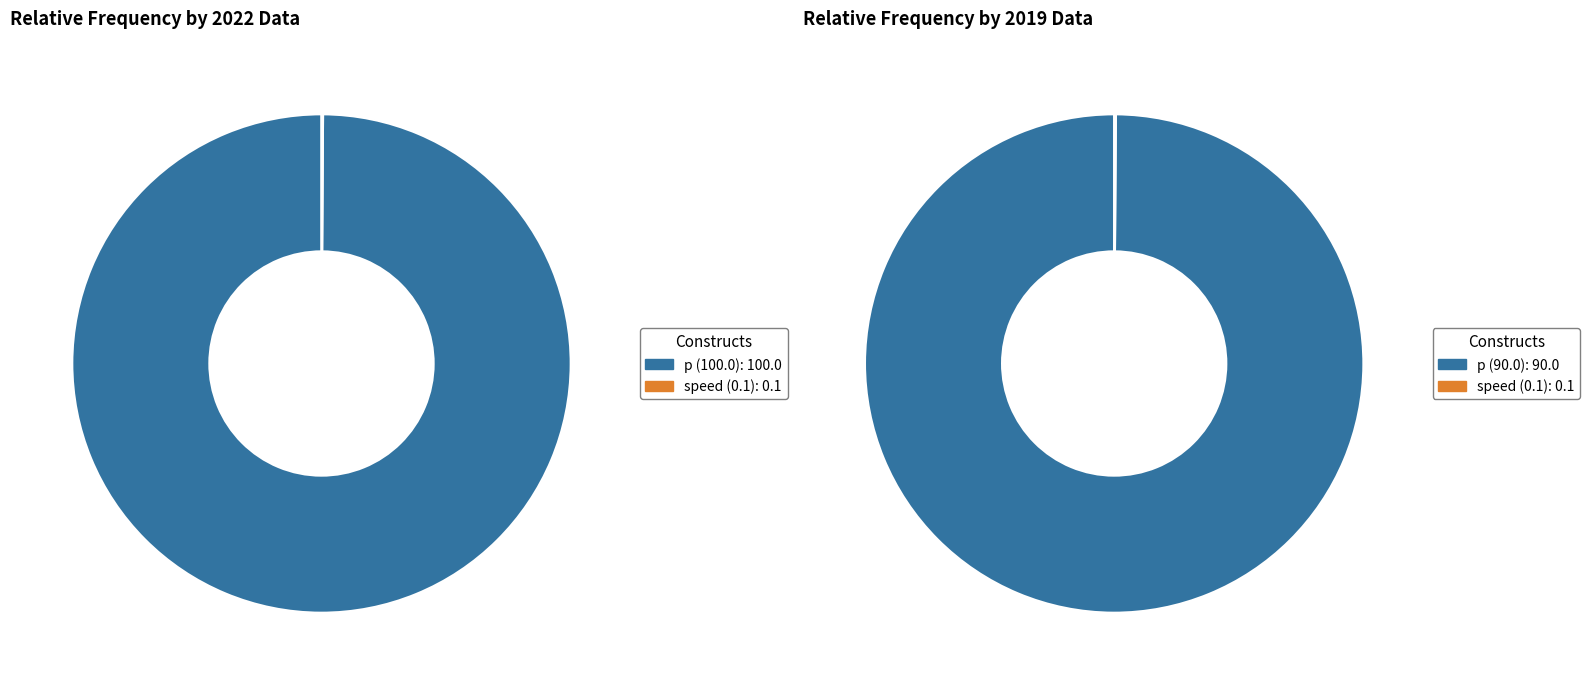

Is 2019 the majority of the pie?

No